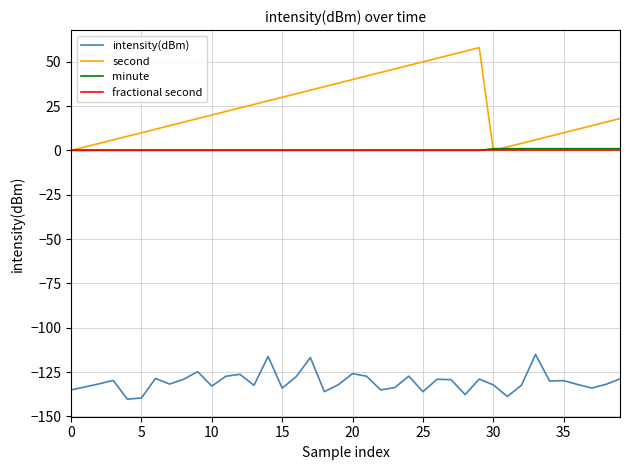

Which series has the widest spread of values?

second